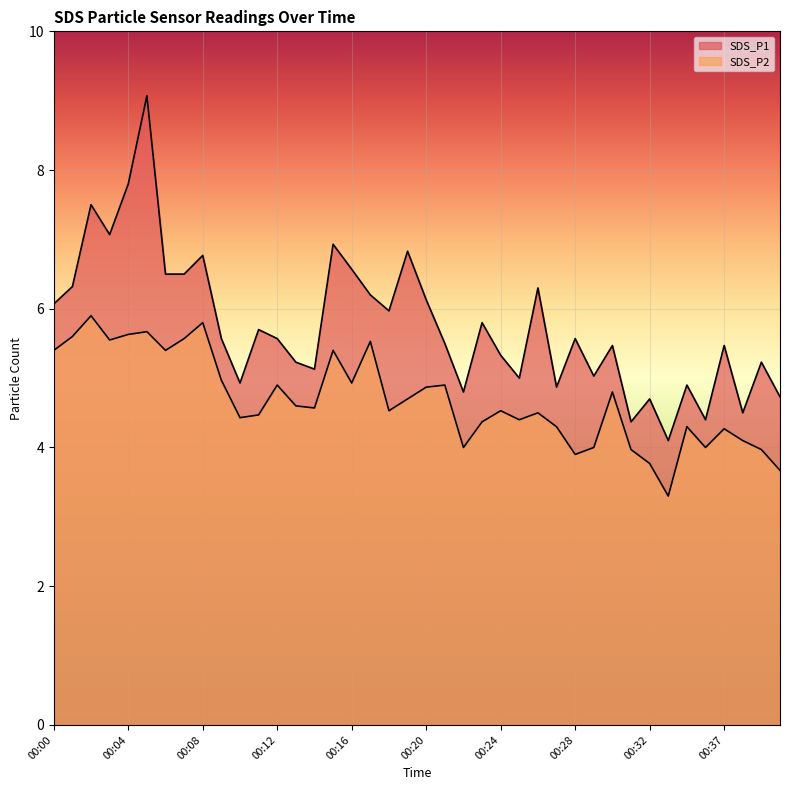

What is the greatest value displayed?

9.1